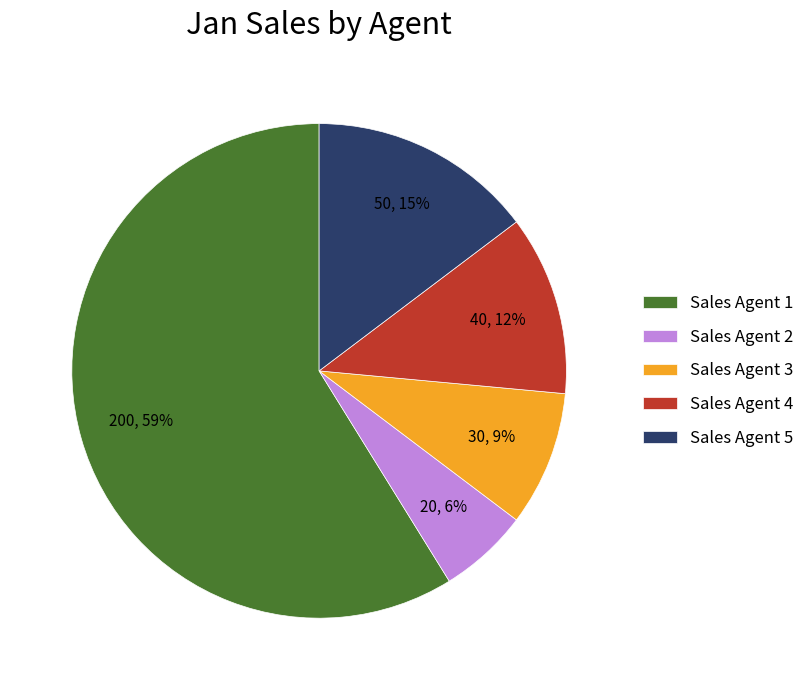

How many slices are in this pie chart?

5